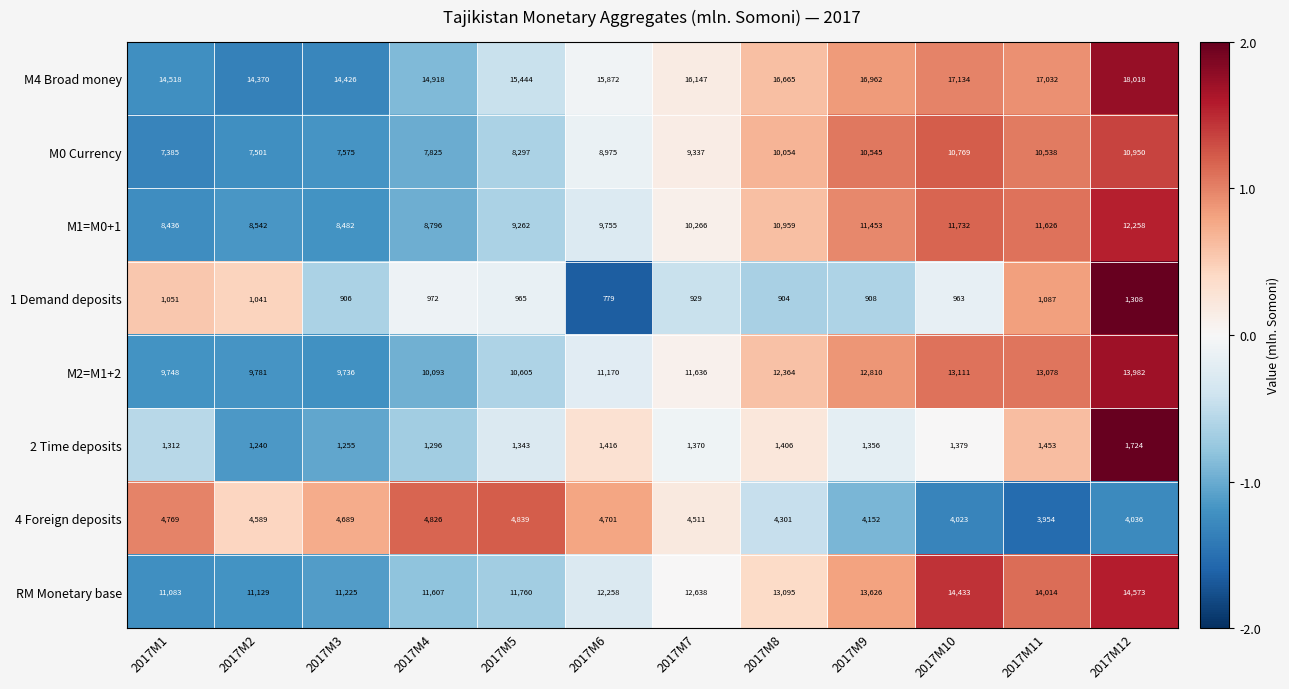

How many categories are shown in the chart?

12